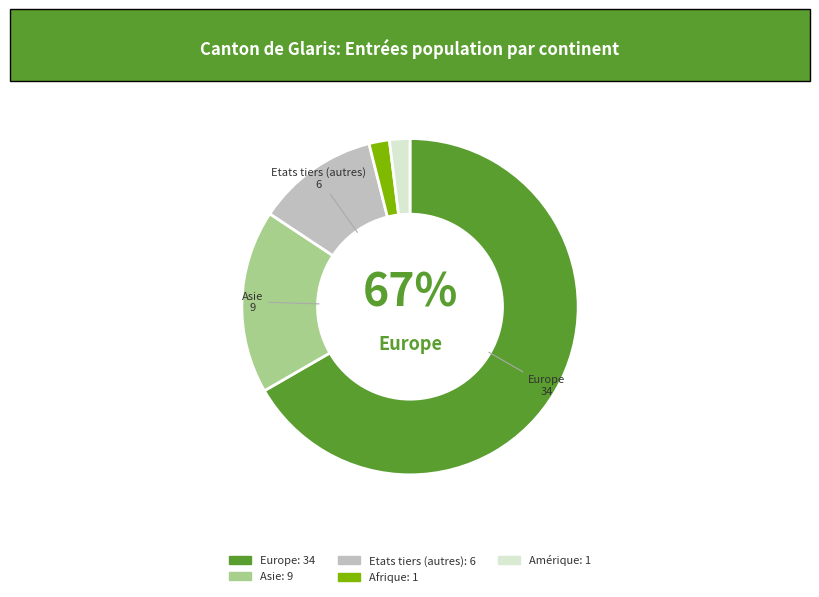

True or false: Afrique accounts for 2% of the total.

True